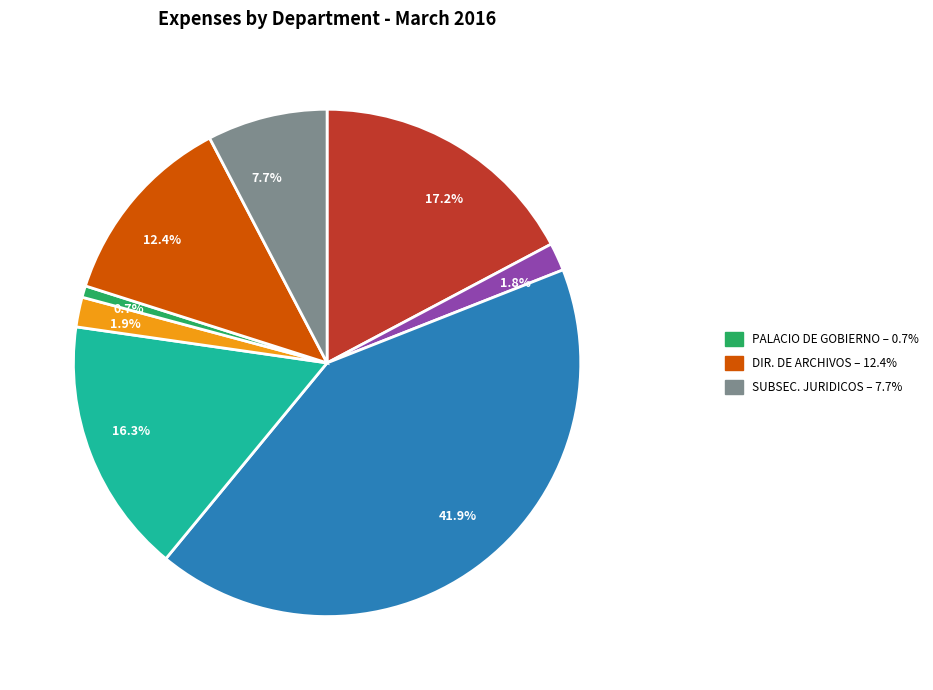

Is there a majority slice in this chart?

No